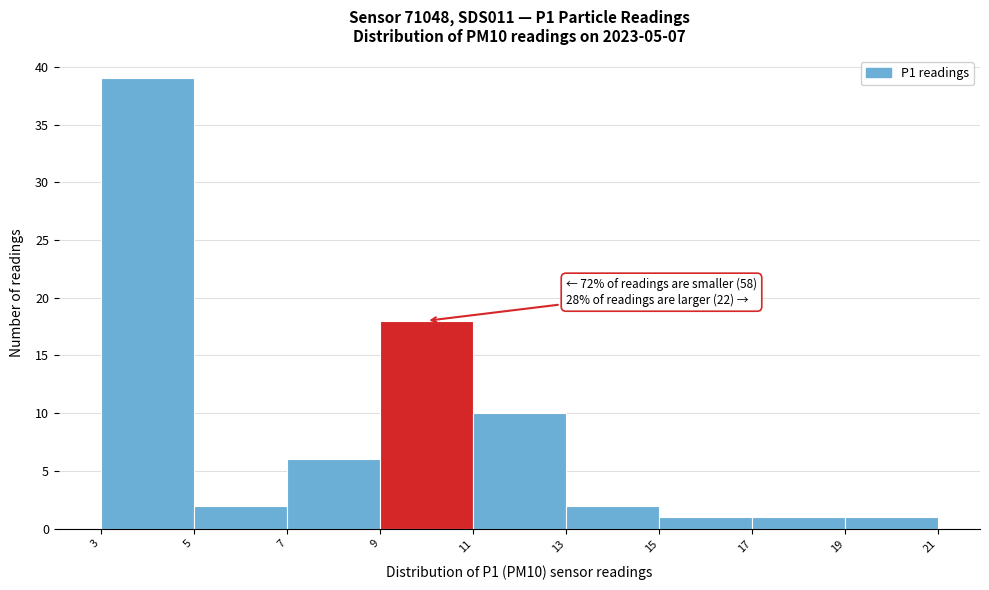

Which range on the x-axis has the tallest bar?

3 to 5